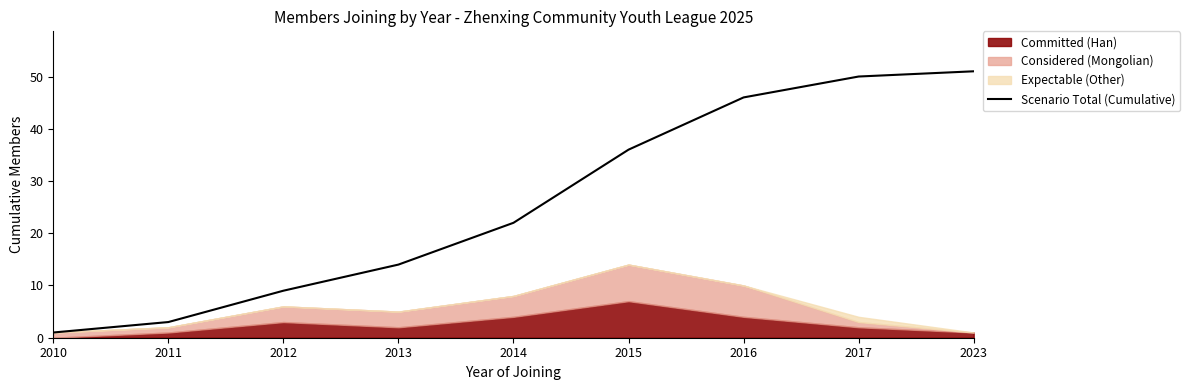

The value at 2014 is 22. True or false?

True